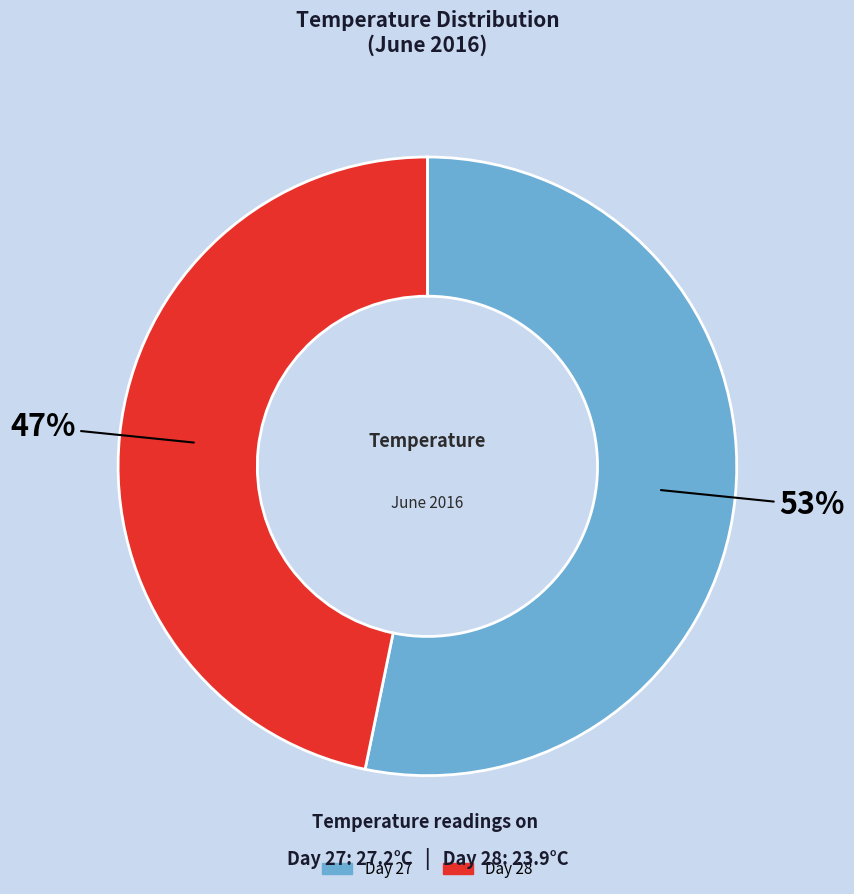

How many segments does this pie chart have?

2